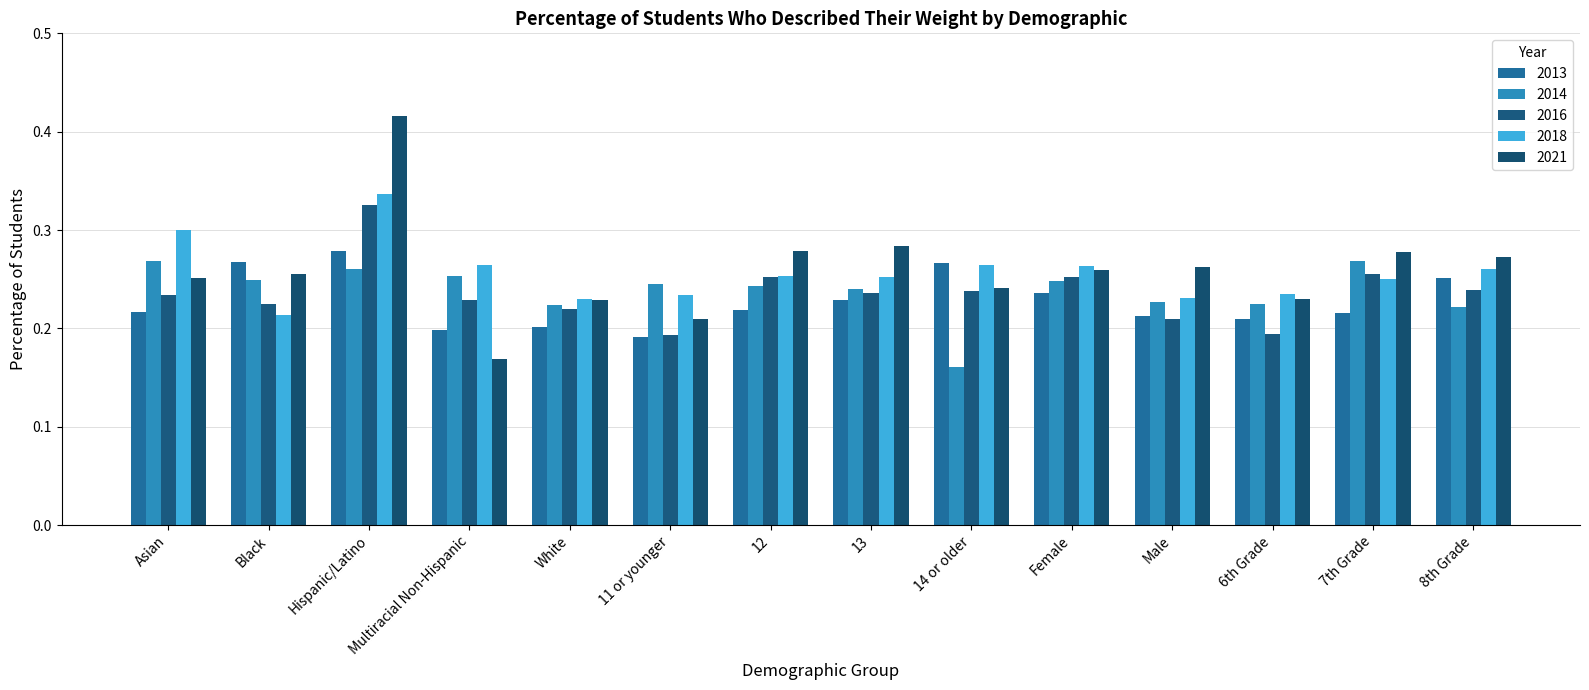

Reading left to right, transcribe all the data shown in this chart.

2013: Asian=0.2	Black=0.3	Hispanic/Latino=0.3	Multiracial Non-Hispanic=0.2	White=0.2	11 or younger=0.2	12=0.2	13=0.2	14 or older=0.3	Female=0.2	Male=0.2	6th Grade=0.2	7th Grade=0.2	8th Grade=0.3
2014: Asian=0.3	Black=0.2	Hispanic/Latino=0.3	Multiracial Non-Hispanic=0.3	White=0.2	11 or younger=0.2	12=0.2	13=0.2	14 or older=0.2	Female=0.2	Male=0.2	6th Grade=0.2	7th Grade=0.3	8th Grade=0.2
2016: Asian=0.2	Black=0.2	Hispanic/Latino=0.3	Multiracial Non-Hispanic=0.2	White=0.2	11 or younger=0.2	12=0.3	13=0.2	14 or older=0.2	Female=0.3	Male=0.2	6th Grade=0.2	7th Grade=0.3	8th Grade=0.2
2018: Asian=0.3	Black=0.2	Hispanic/Latino=0.3	Multiracial Non-Hispanic=0.3	White=0.2	11 or younger=0.2	12=0.3	13=0.3	14 or older=0.3	Female=0.3	Male=0.2	6th Grade=0.2	7th Grade=0.2	8th Grade=0.3
2021: Asian=0.3	Black=0.3	Hispanic/Latino=0.4	Multiracial Non-Hispanic=0.2	White=0.2	11 or younger=0.2	12=0.3	13=0.3	14 or older=0.2	Female=0.3	Male=0.3	6th Grade=0.2	7th Grade=0.3	8th Grade=0.3